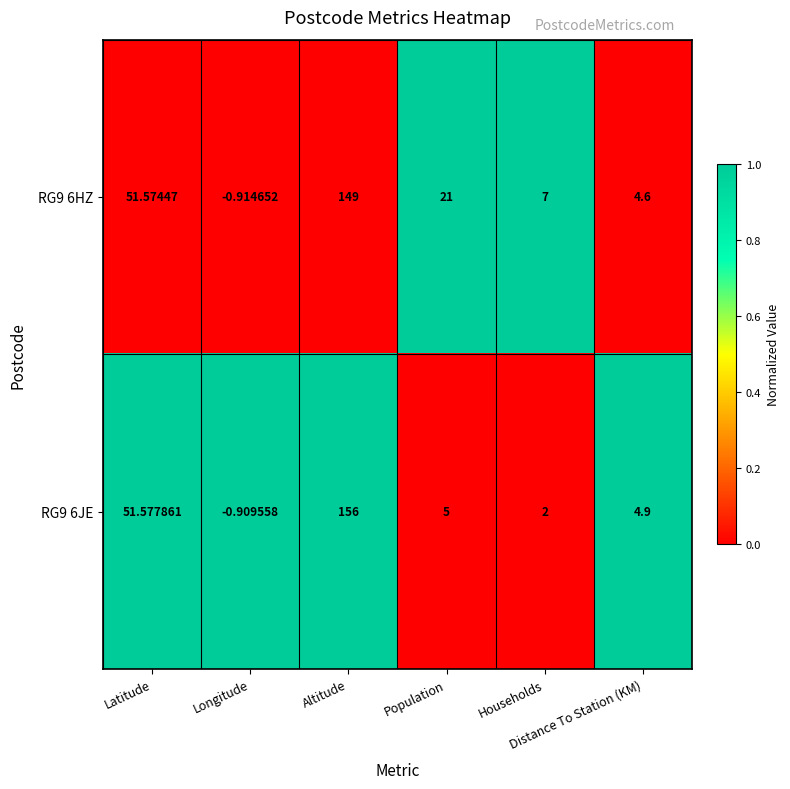

Which category has the highest value across all series?

Altitude